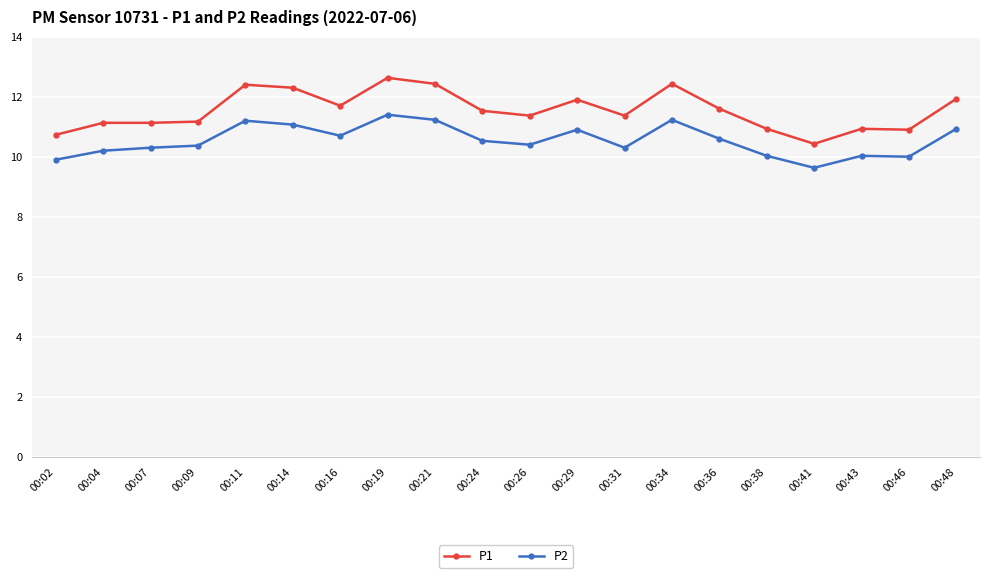

Rank the series by their average value, from lowest to highest.

P2, P1